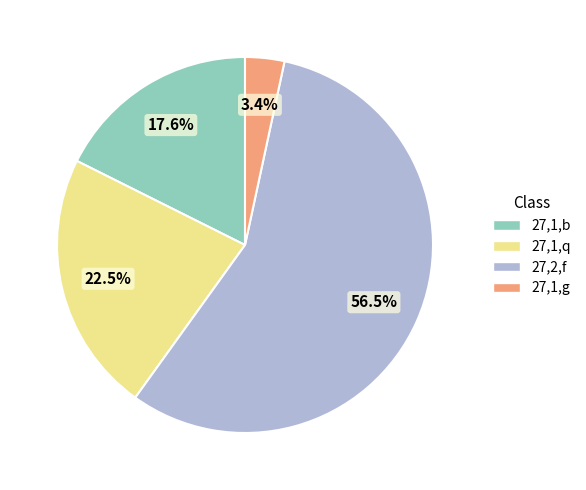

Approximately how many times larger is the value at 27,2,f compared to 27,1,b?

3.2